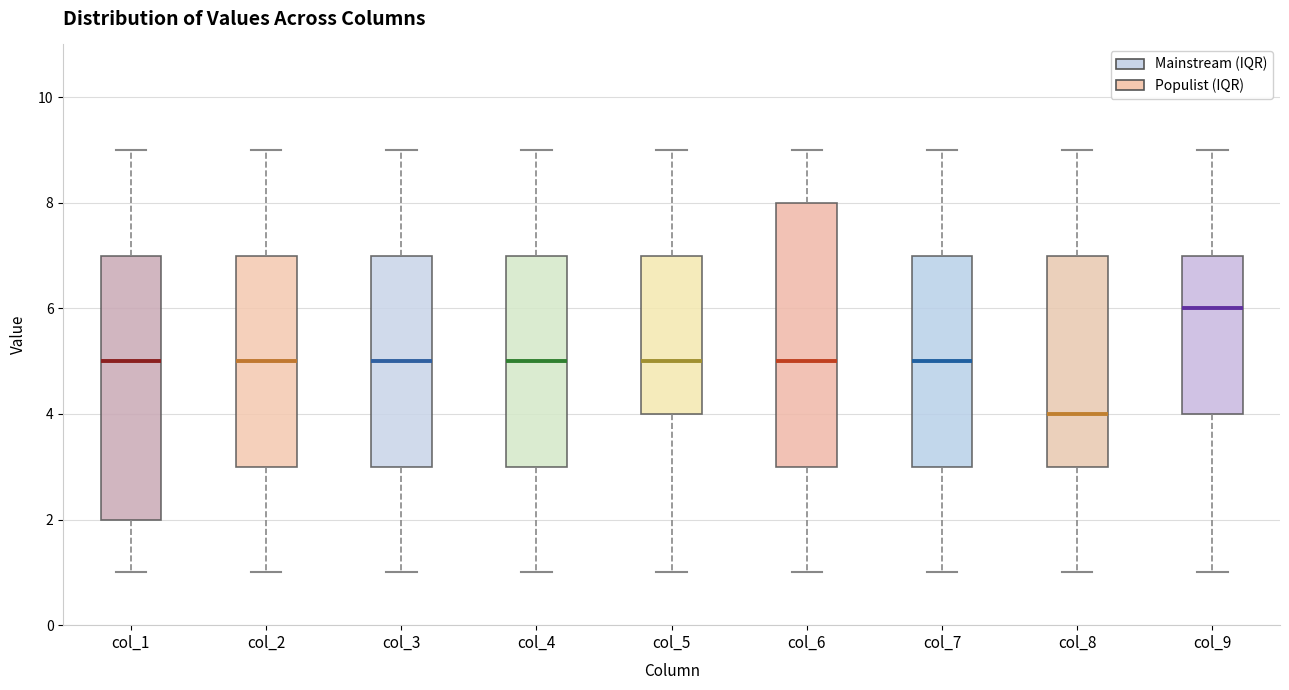

Reading left to right, transcribe this box plot: for each box, give where its median line is, the range the box spans, and where its two whiskers end, as read against the y-axis. The values are not printed on the chart, so give them approximately, as read against the axis.

col_1: median 5, box 2 to 7, whiskers 1 to 9
col_2: median 5, box 3 to 7, whiskers 1 to 9
col_3: median 5, box 3 to 7, whiskers 1 to 9
col_4: median 5, box 3 to 7, whiskers 1 to 9
col_5: median 5, box 4 to 7, whiskers 1 to 9
col_6: median 5, box 3 to 8, whiskers 1 to 9
col_7: median 5, box 3 to 7, whiskers 1 to 9
col_8: median 4, box 3 to 7, whiskers 1 to 9
col_9: median 6, box 4 to 7, whiskers 1 to 9